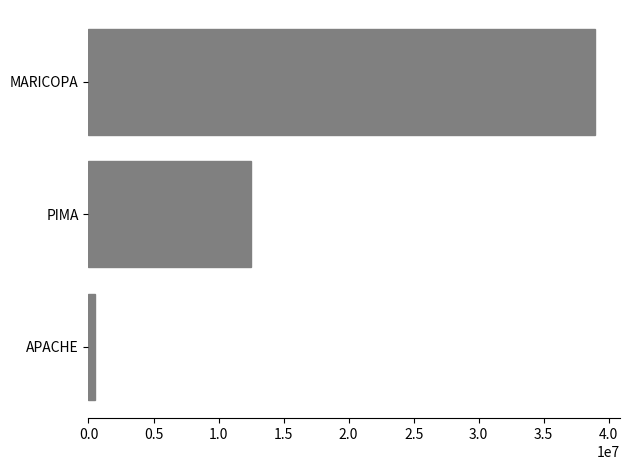

The chart shows a value of 38918665.4 at MARICOPA. True or false?

True